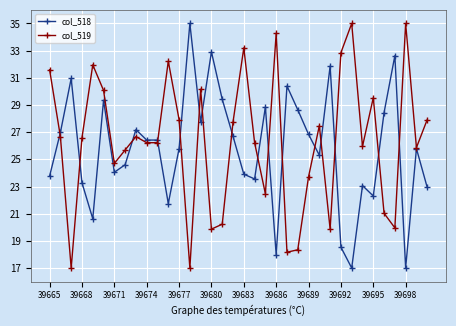

True or false: col_518 has more than 1 interior local peaks.

True